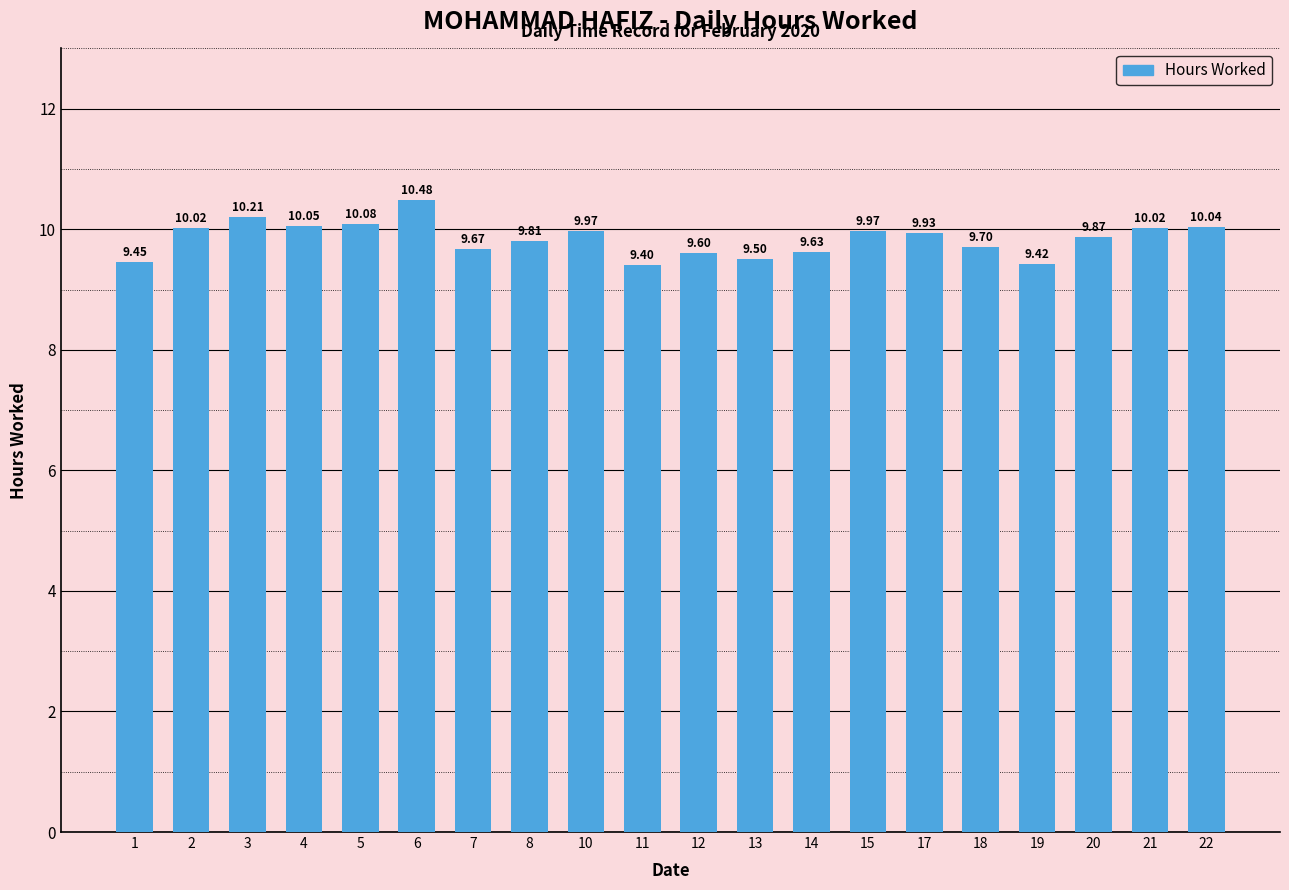

What is the ratio of the value at 20 to the value at 13?

1.0